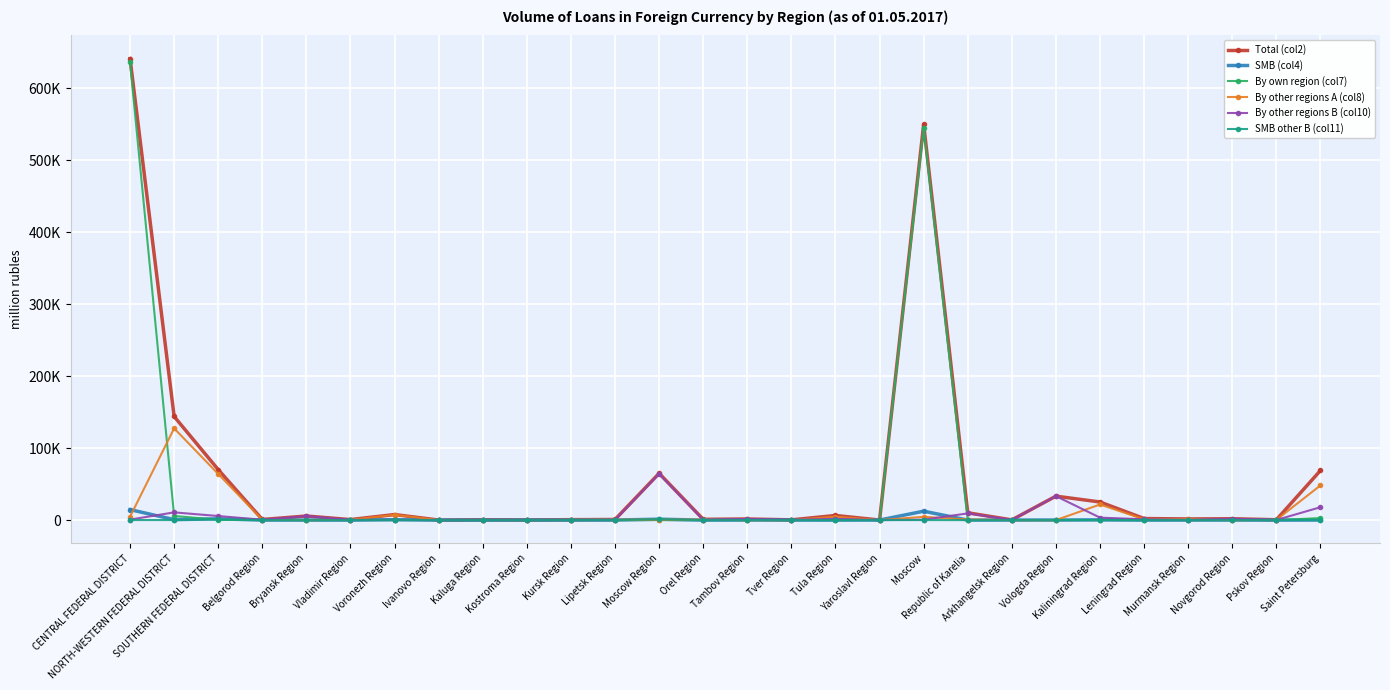

What are all the series names shown in the legend?

Total (col2), SMB (col4), By own region (col7), By other regions A (col8), By other regions B (col10), SMB other B (col11)